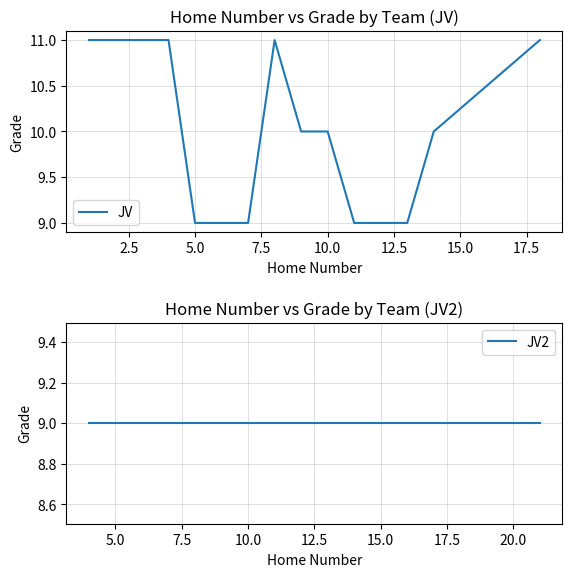

What is the label of the 12th point from the right?

JV2